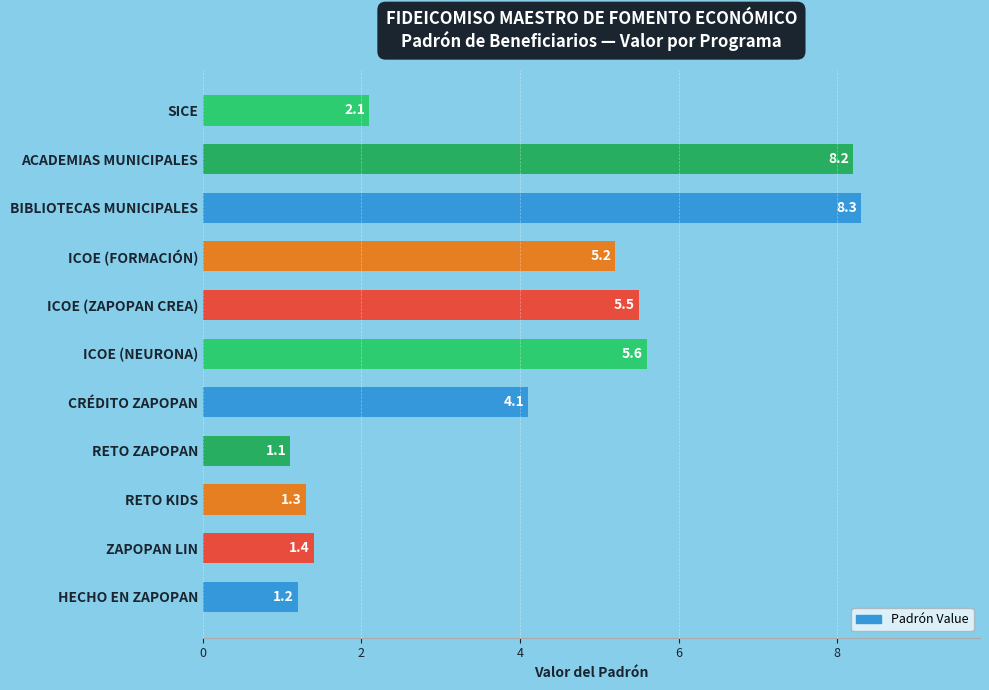

What is the greatest value displayed?

8.3